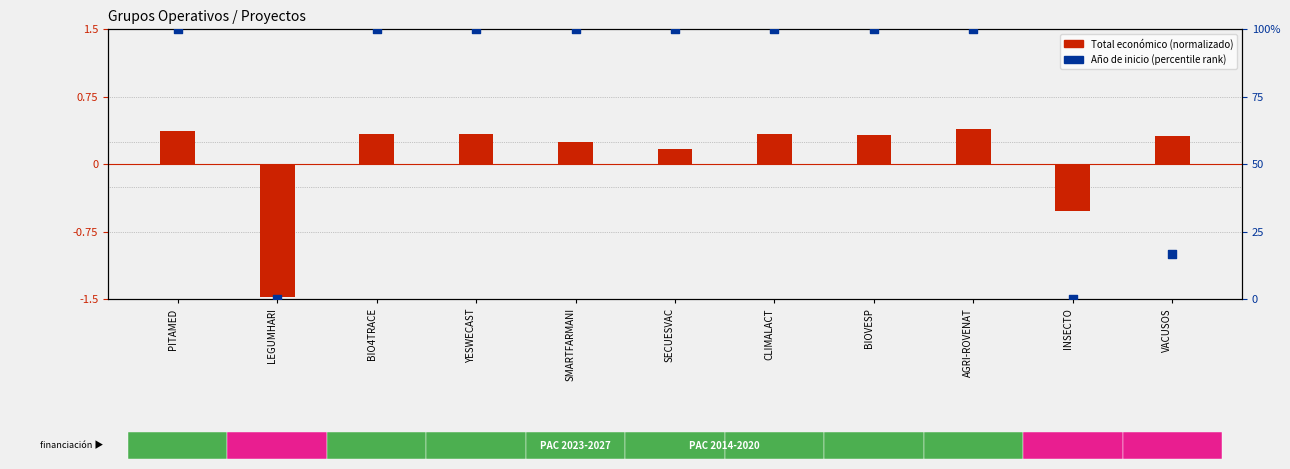

What is the change in value from LEGUMHARI to SECUESVAC?

+100.0